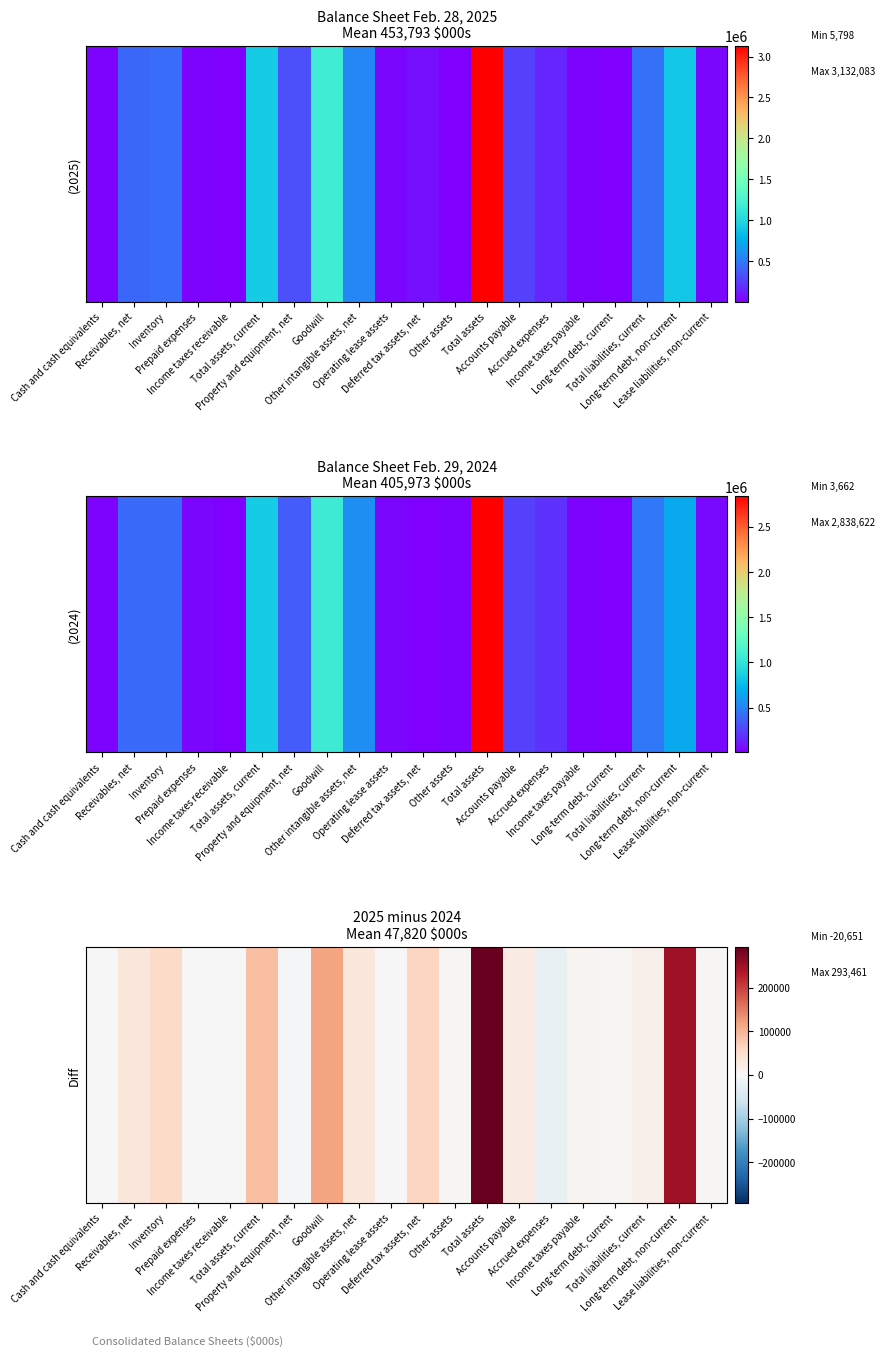

Reading left to right, what are all the values shown in this chart?

Cash and cash equivalents=366	Receivables, net=33794	Inventory=56620	Prepaid expenses=-910	Income taxes receivable=-2076	Total assets, current=87794	Property and equipment, net=-6617	Goodwill=116169	Other intangible assets, net=30060	Operating lease assets=-899	Deferred tax assets, net=63998	Other assets=2956	Total assets=293461	Accounts payable=24056	Accrued expenses=-20651	Income taxes payable=8918	Long-term debt, current=3125	Total liabilities, current=15448	Long-term debt, non-current=248098	Lease liabilities, non-current=2687